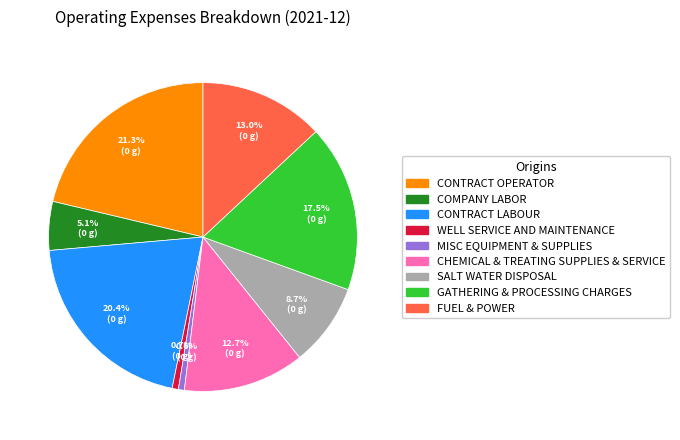

Which slice is the largest?

CONTRACT OPERATOR